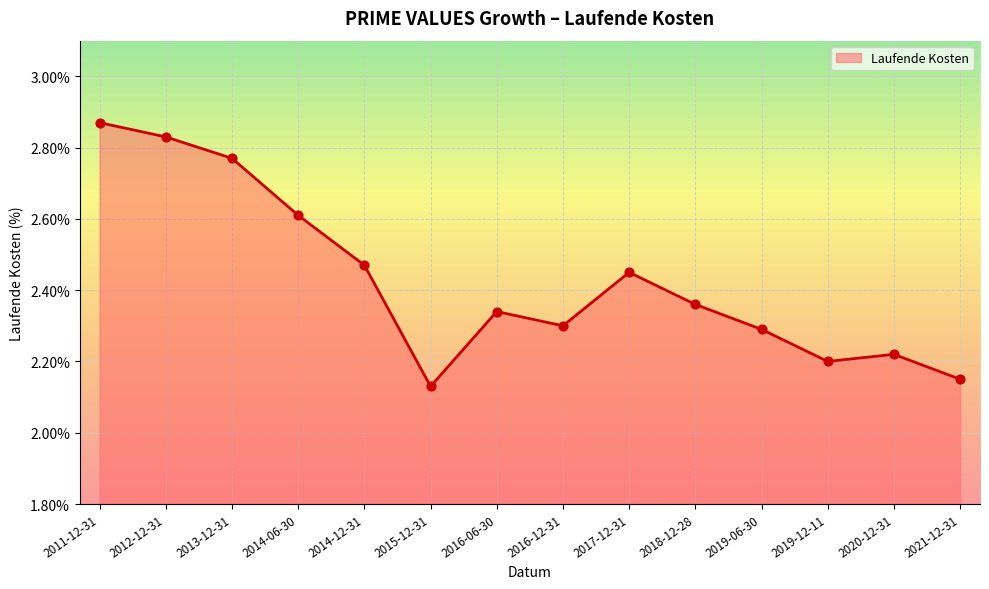

Between 2021-12-31 and 2016-12-31, which is larger?

2016-12-31